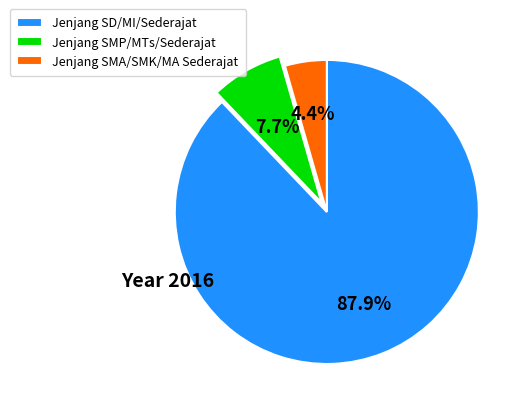

To the nearest percent, what percentage of the pie is Jenjang SMP/MTs/Sederajat?

8%